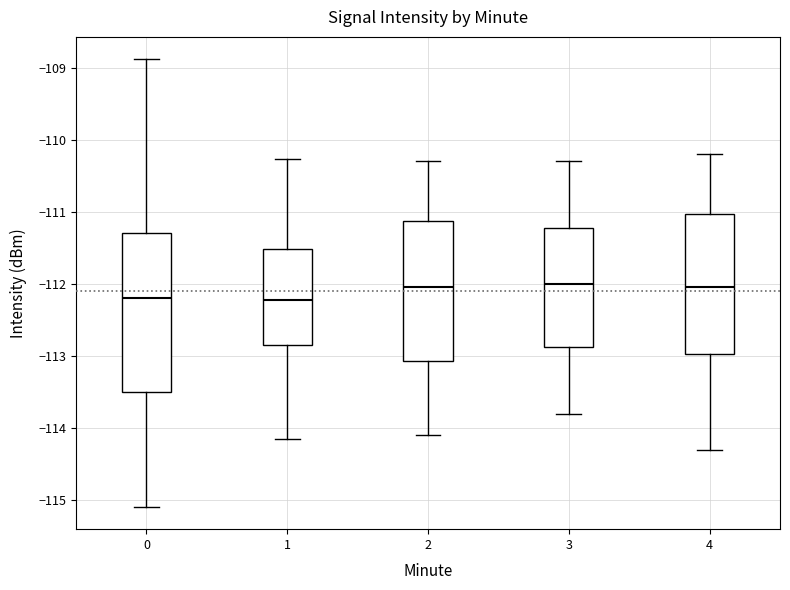

Reading left to right, read every box against the y-axis: the position of its median line, the range the box covers, and the ends of its whiskers. The values are not printed on the chart, so give them approximately, as read against the axis.

0: median -112.2, box -113.5 to -111.3, whiskers -115.1 to -108.9
1: median -112.2, box -112.8 to -111.5, whiskers -114.1 to -110.3
2: median -112.0, box -113.1 to -111.1, whiskers -114.1 to -110.3
3: median -112.0, box -112.9 to -111.2, whiskers -113.8 to -110.3
4: median -112.0, box -113.0 to -111.0, whiskers -114.3 to -110.2